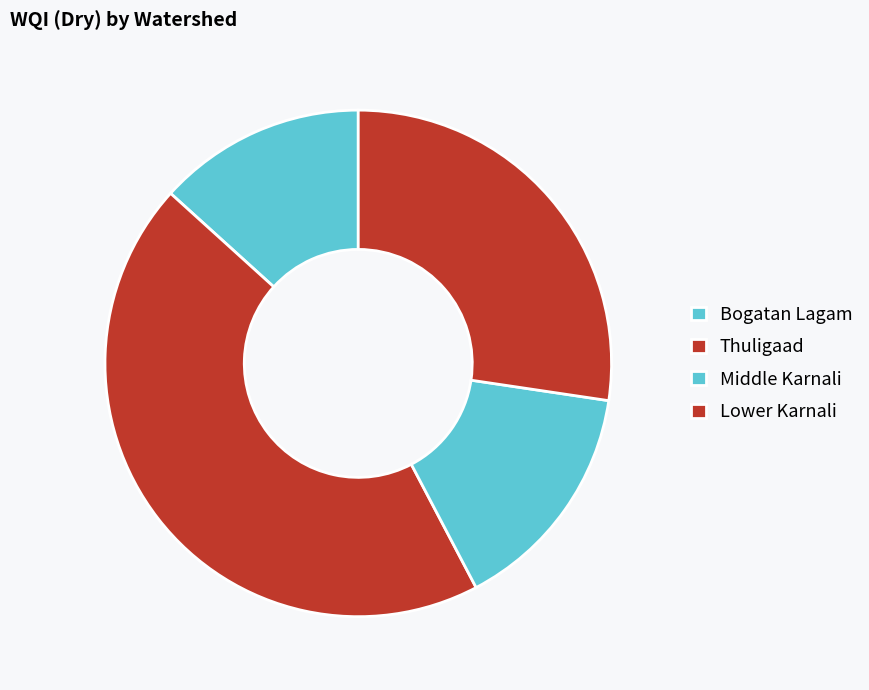

Approximately how many times larger is the value at Bogatan Lagam compared to Middle Karnali?

0.9